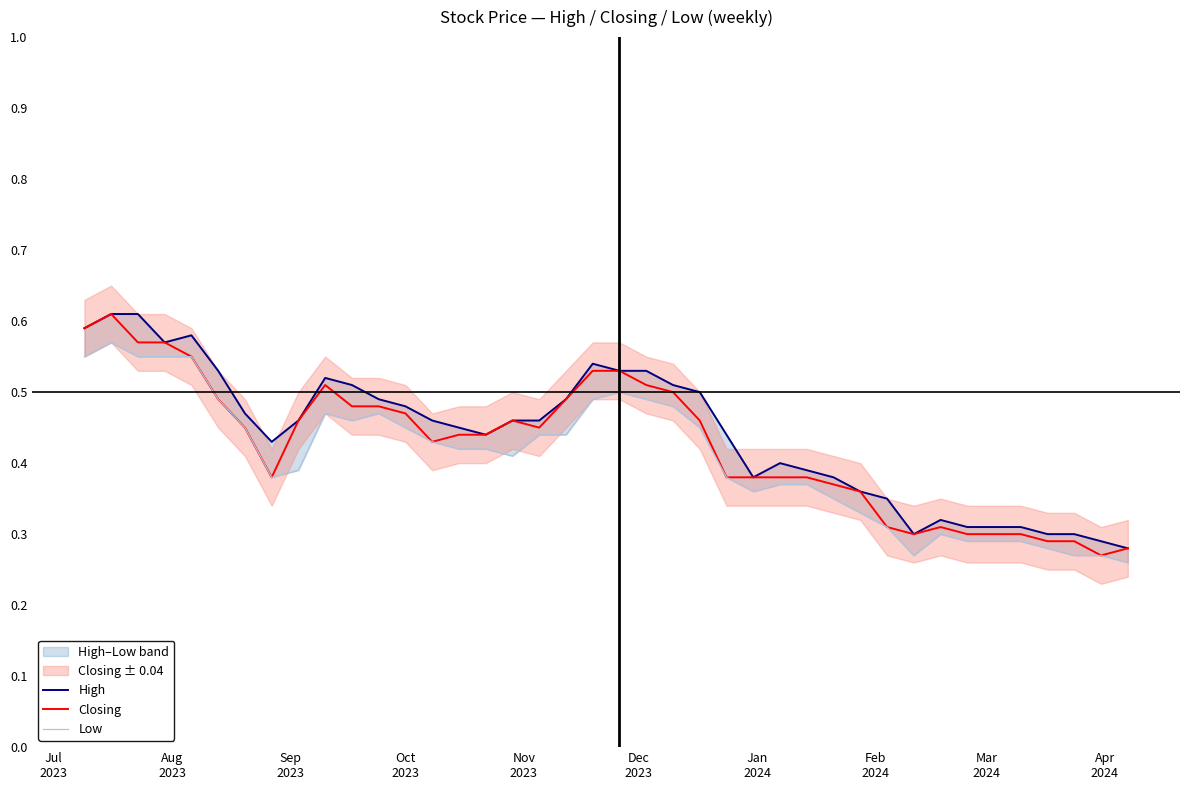

What is the sum of all Low values?

16.3